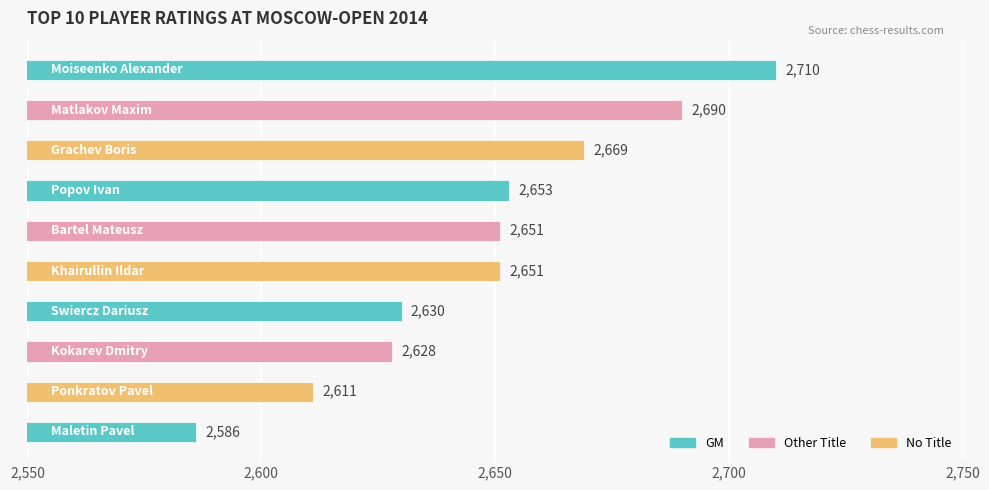

How many categories are shown in the chart?

10